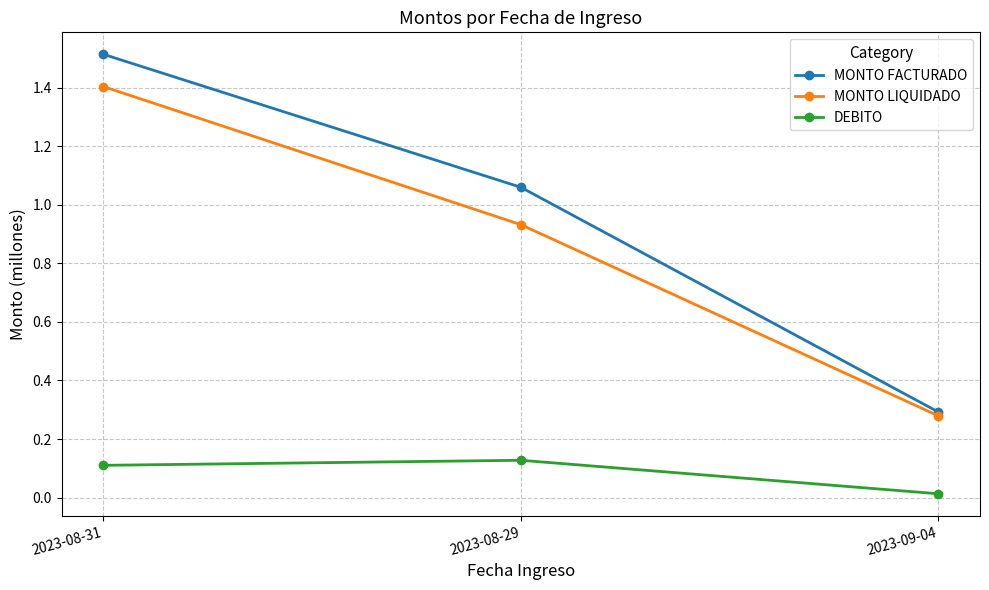

At how many categories does at least one series exceed 0?

3